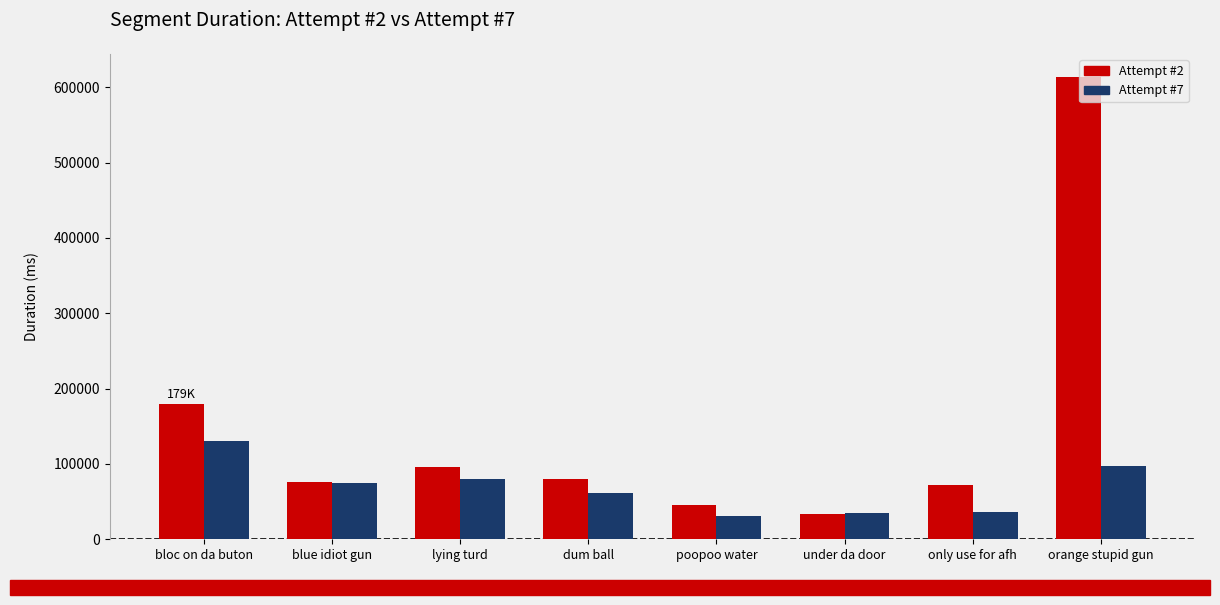

What are all the series names shown in the legend?

Attempt #2, Attempt #7